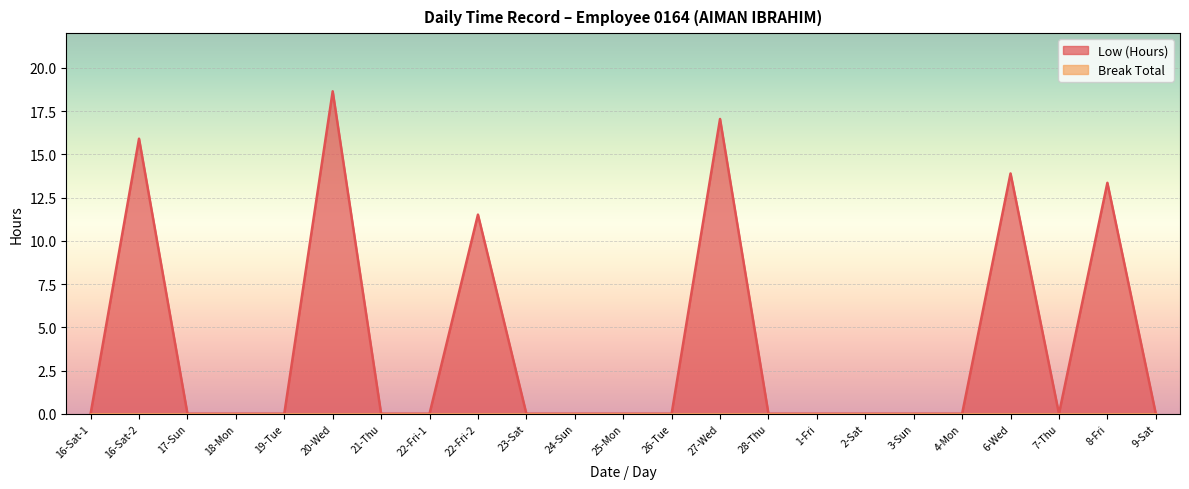

What is the label of the 11th point from the right?

26-Tue